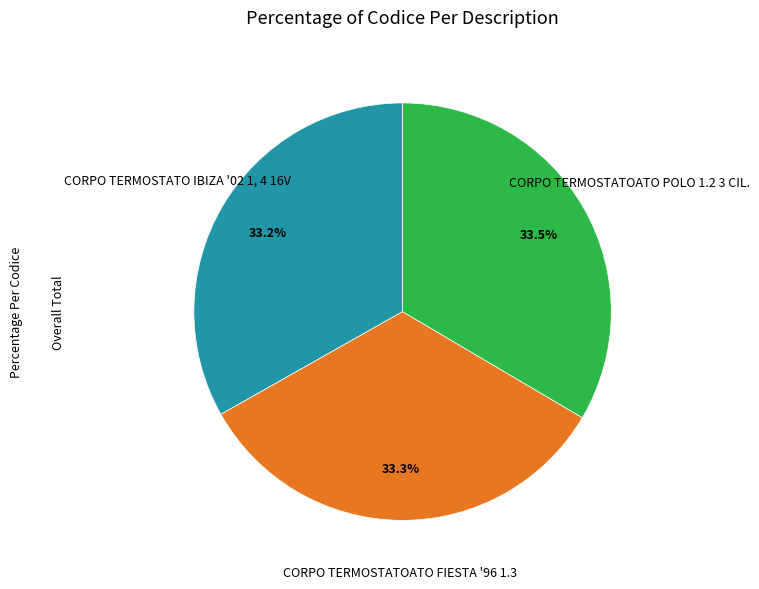

How many slices are in this pie chart?

3